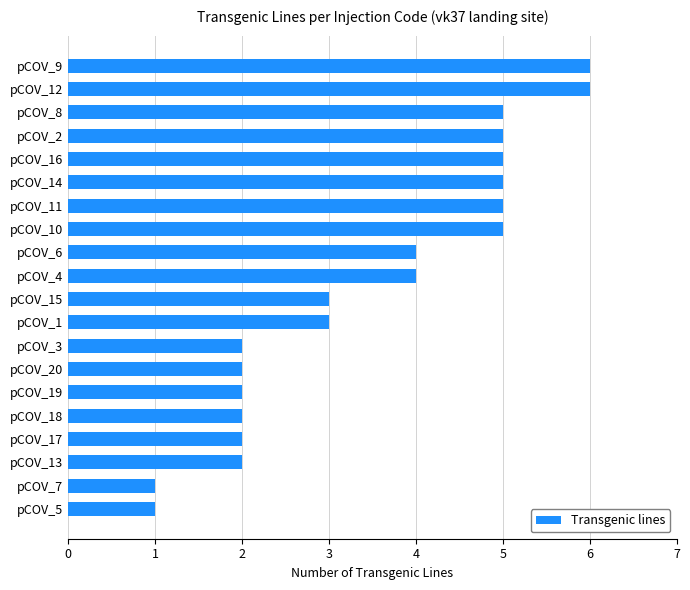

What is the average value?

4